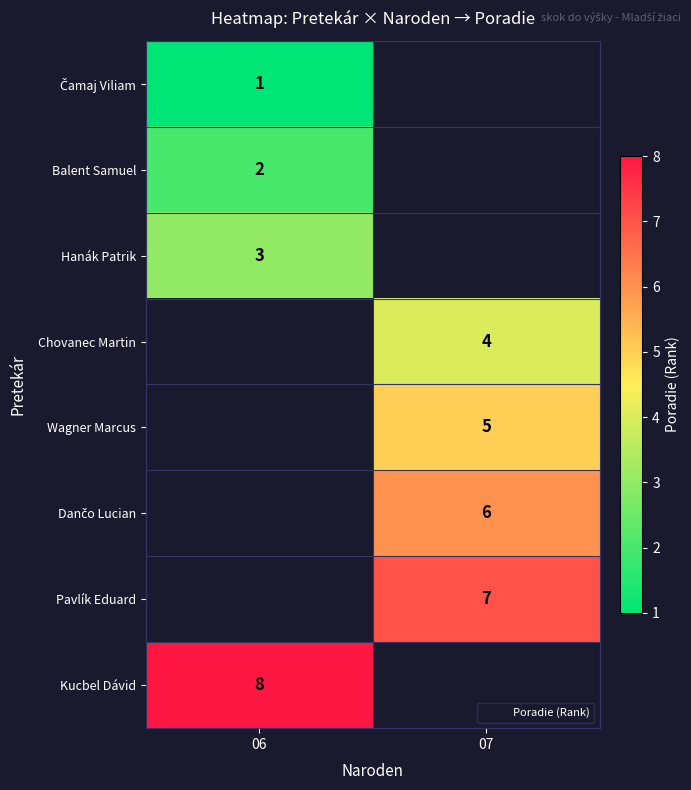

Is it true that Pavlík Eduard equals 4 at 07?

False